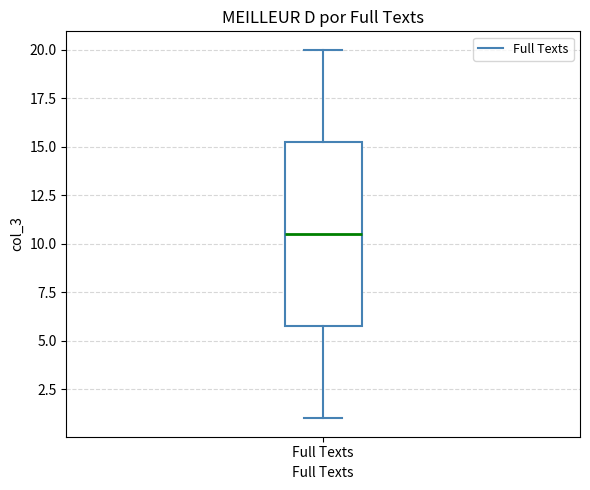

Transcribe this box plot: give where the median line is, the range the box spans, and where the two whiskers end, as read against the y-axis. The values are not printed on the chart, so give them approximately, as read against the axis.

median 10.5, box 6.0 to 15.5, whiskers 1.0 to 20.0